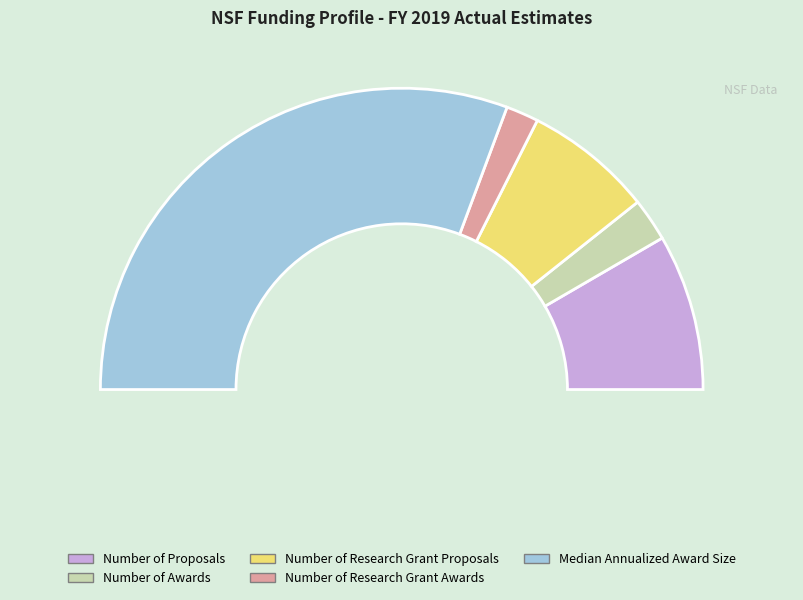

Combined, what portion of the pie is Median Annualized Award Size and Number of Research Grant Awards?

64.9%